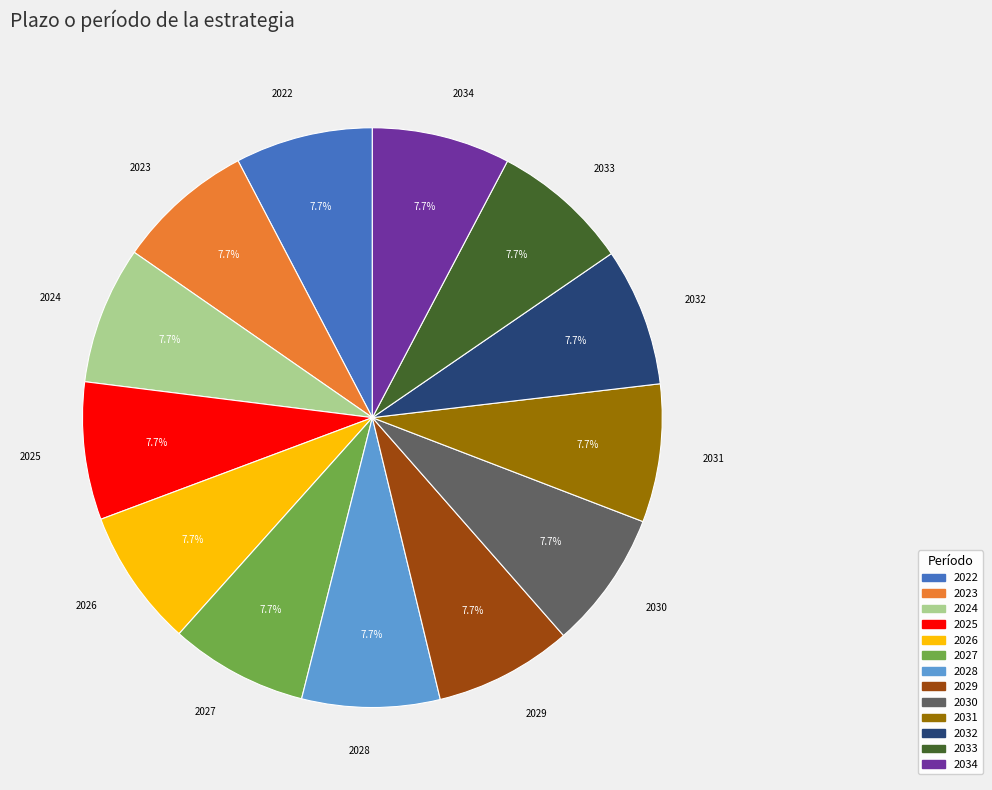

Do 2023 and 2028 together represent more than half of the pie?

No